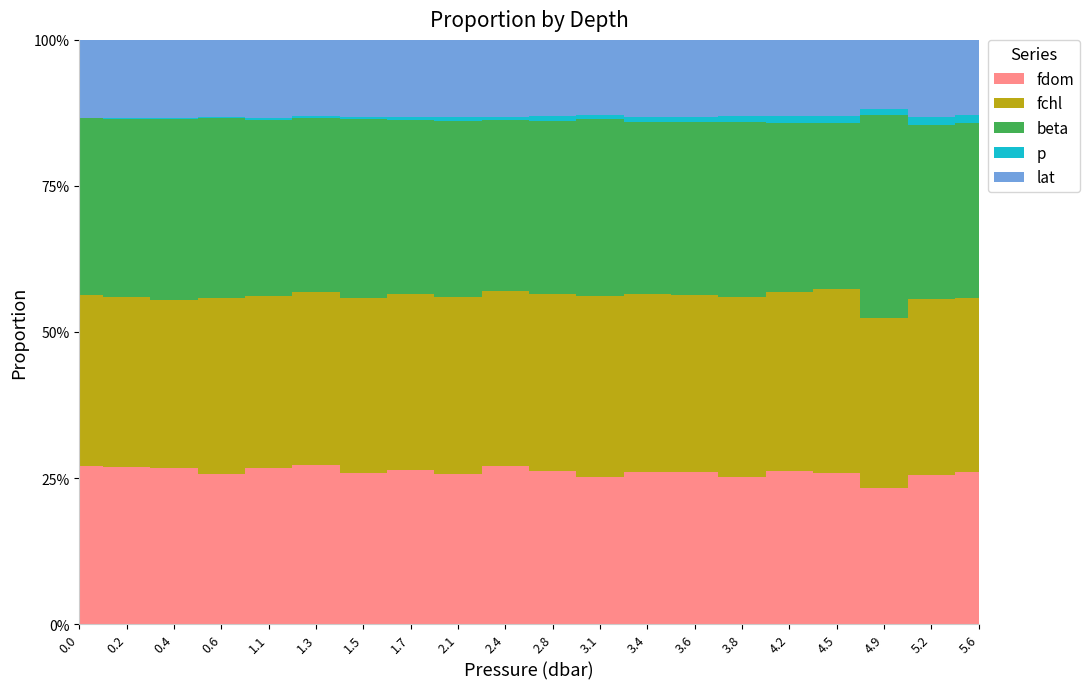

At 1.1, list the series in order from smallest to largest.

p, lat, fdom, fchl, beta